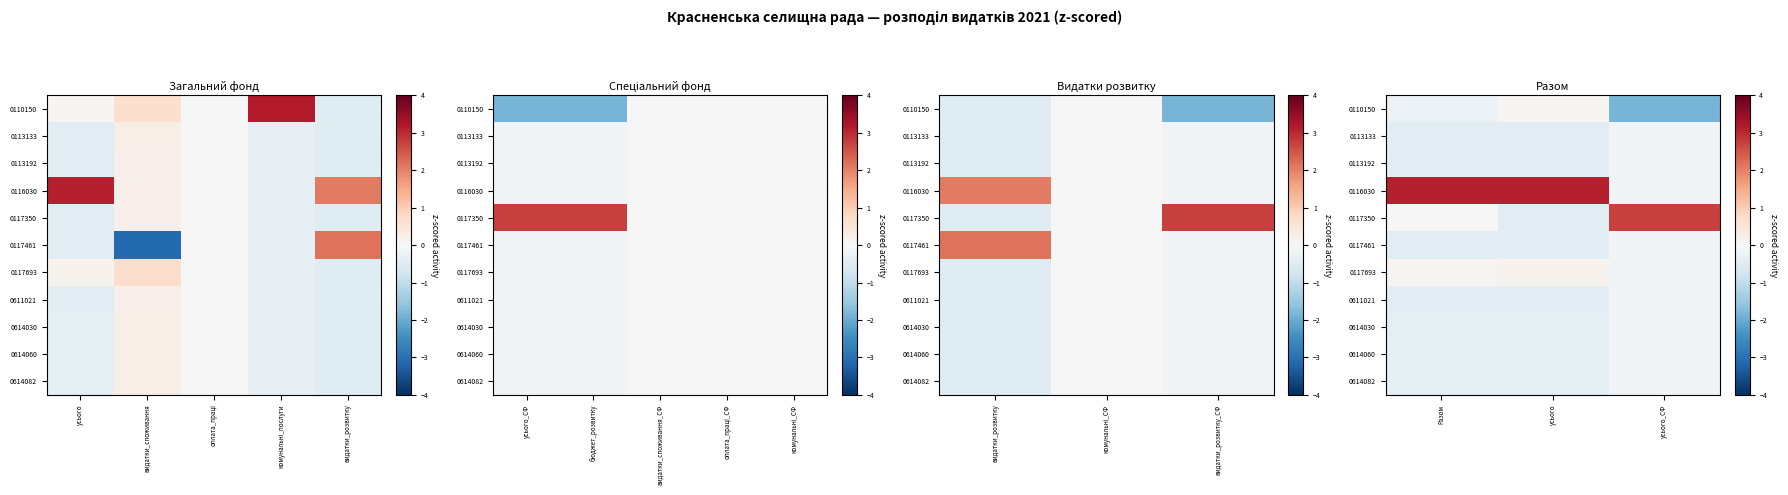

The 0116030 series shows 3.1 at Разом. True or false?

True